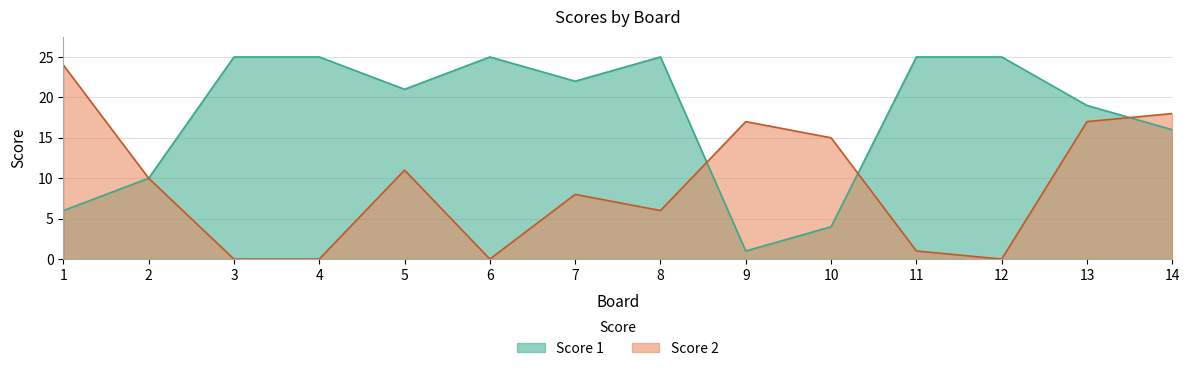

Rank the series by their average value, from lowest to highest.

Score 2, Score 1